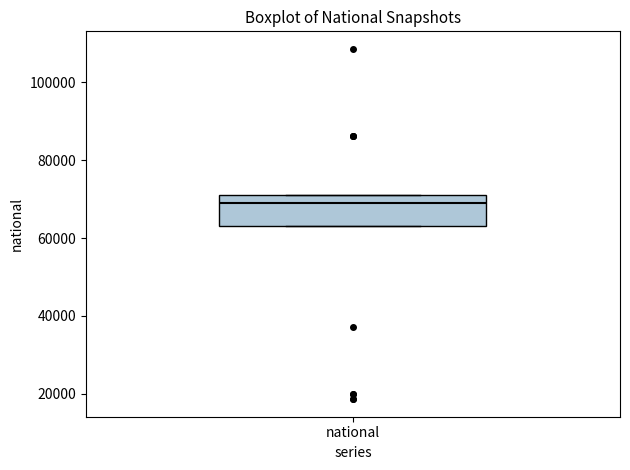

Read this box plot against the y-axis: the position of the median line, the range covered by the box, and the ends of both whiskers. The values are not printed on the chart, so give them approximately, as read against the axis.

median 70000, box 64000 to 72000, whiskers 64000 to 72000